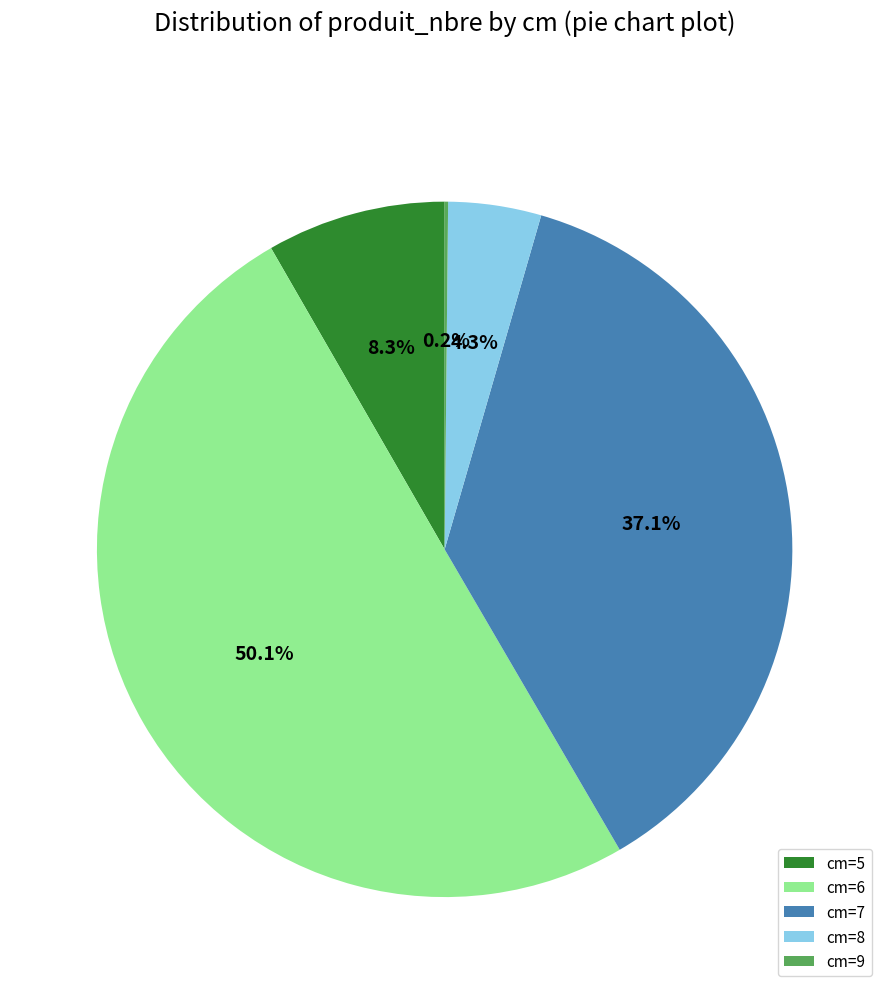

Which slice represents more than half of the pie?

cm=6